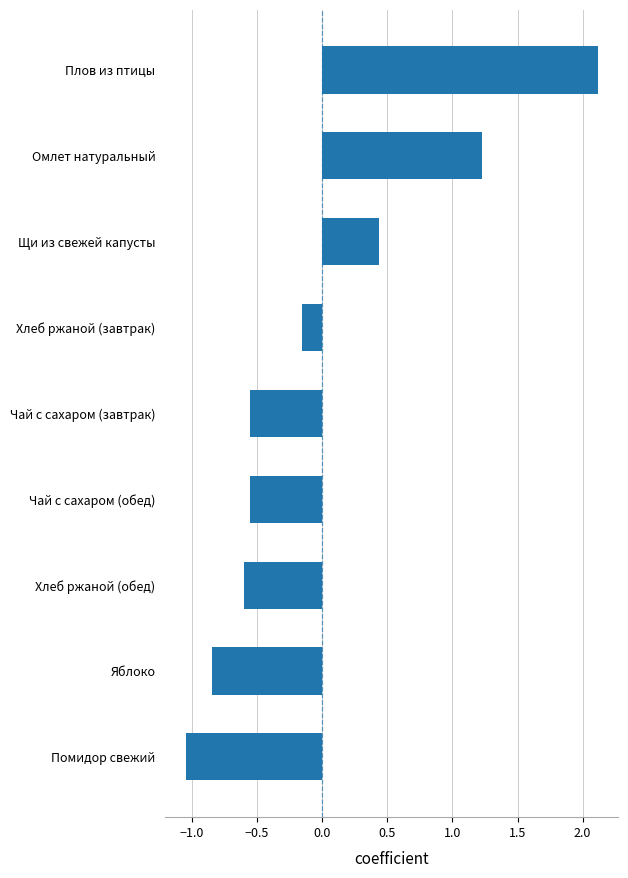

Does the chart contain any negative values?

Yes